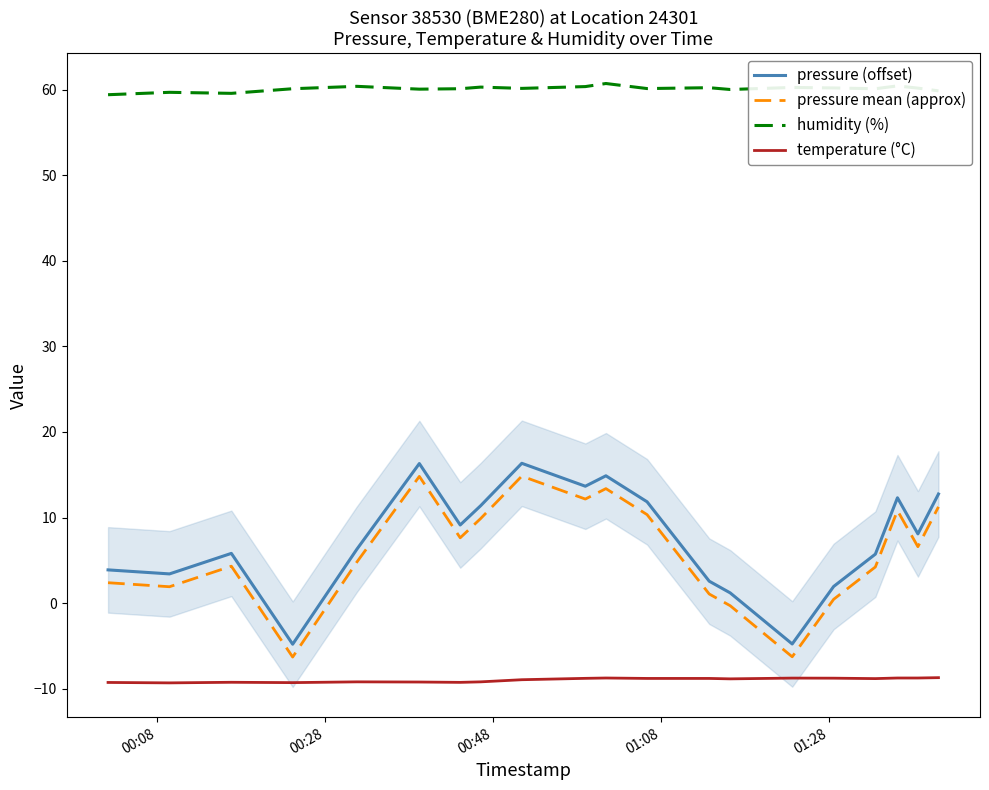

Reading left to right, what are all the values shown in this chart?

pressure (offset): 3.9	3.4	5.8	-4.8	6.3	16.3	9.1	11.4	16.3	13.7	14.9	11.8	2.6	1.2	-4.8	1.9	5.7	12.3	8.1	12.8
pressure mean (approx): 2.4	1.9	4.3	-6.3	4.8	14.8	7.6	9.9	14.8	12.2	13.4	10.3	1.1	-0.3	-6.3	0.4	4.2	10.8	6.6	11.2
humidity (%): 59.4	59.7	59.6	60.1	60.4	60.1	60.1	60.3	60.2	60.4	60.7	60.1	60.2	60.0	60.3	60.2	60.1	60.5	60.2	59.9
temperature (°C): -9.3	-9.3	-9.3	-9.3	-9.2	-9.2	-9.3	-9.2	-9.0	-8.8	-8.8	-8.8	-8.8	-8.9	-8.8	-8.8	-8.8	-8.8	-8.8	-8.7